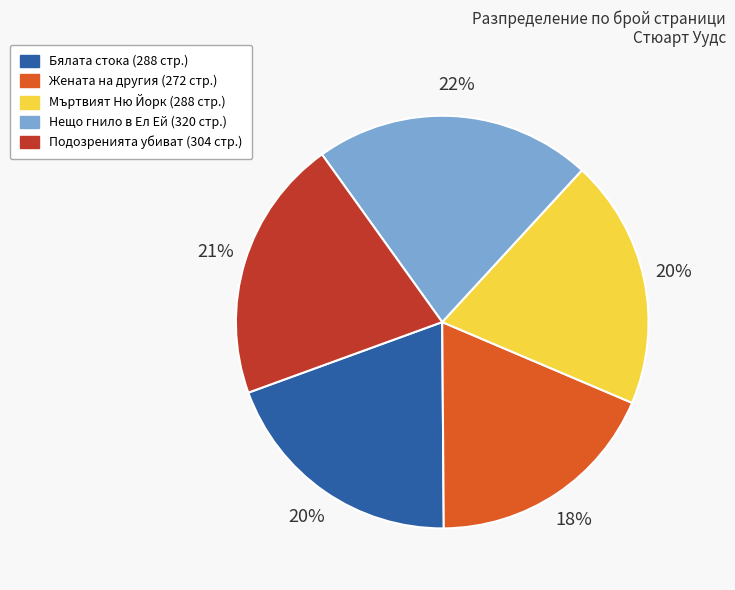

Is there any slice that represents more than half of the pie?

No